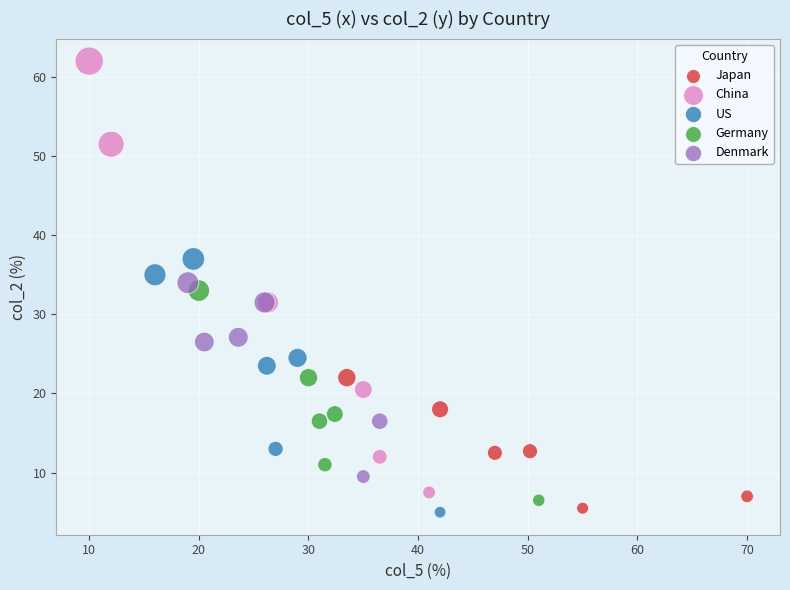

Which series contains the highest Y value?

China